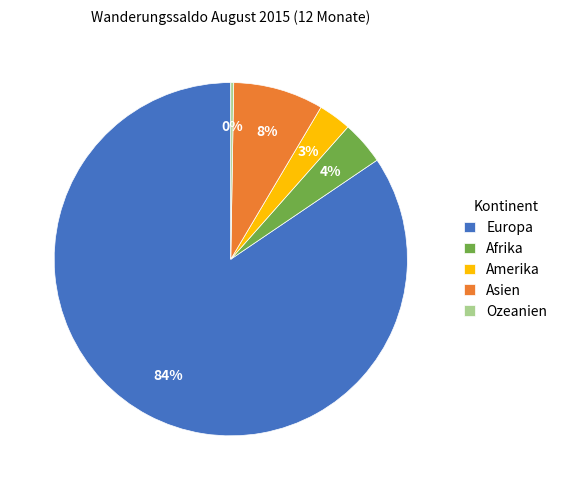

Which slice is the largest?

Europa